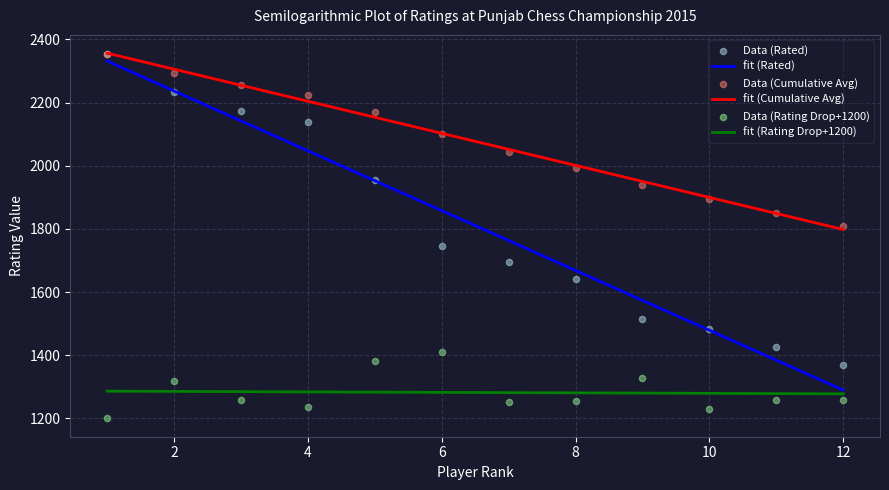

What is the change in value from 10 to 11?

-58